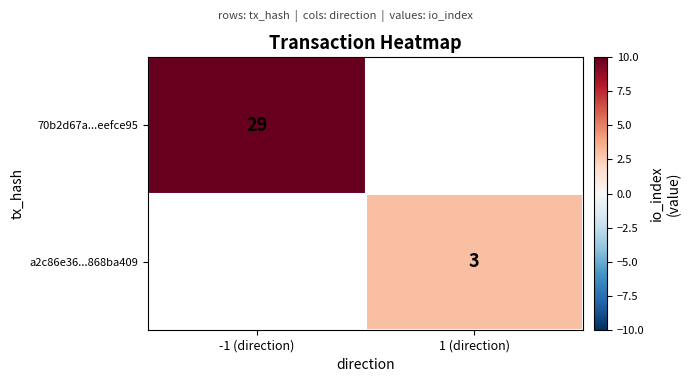

True or false: a2c86e36...868ba409 has a value of 3 at 1 (direction).

True